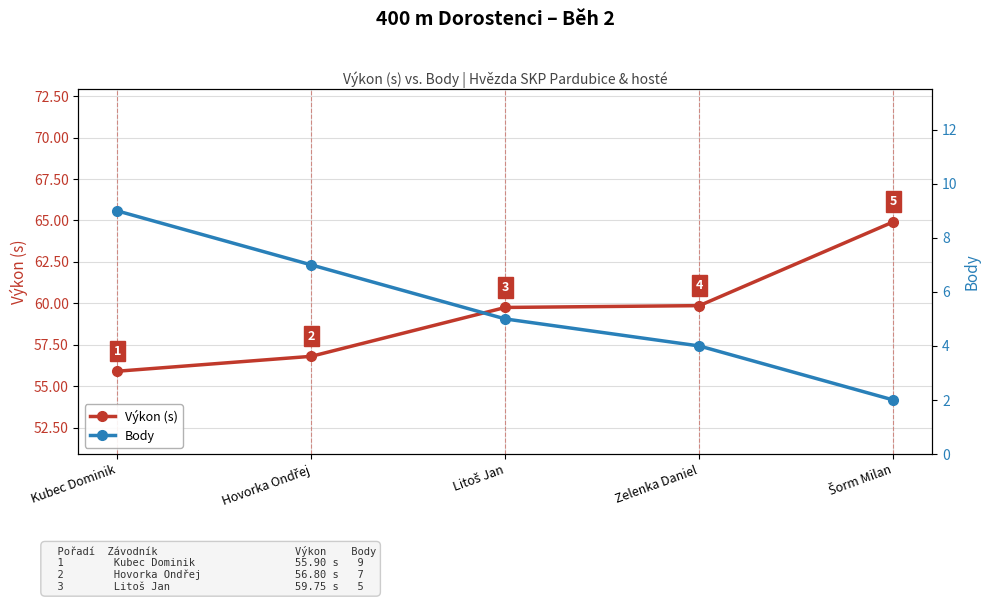

Reading right to left, what are all the values shown in this chart?

Výkon (s): 64.9	59.9	59.8	56.8	55.9
Body: 2.0	4.0	5.0	7.0	9.0